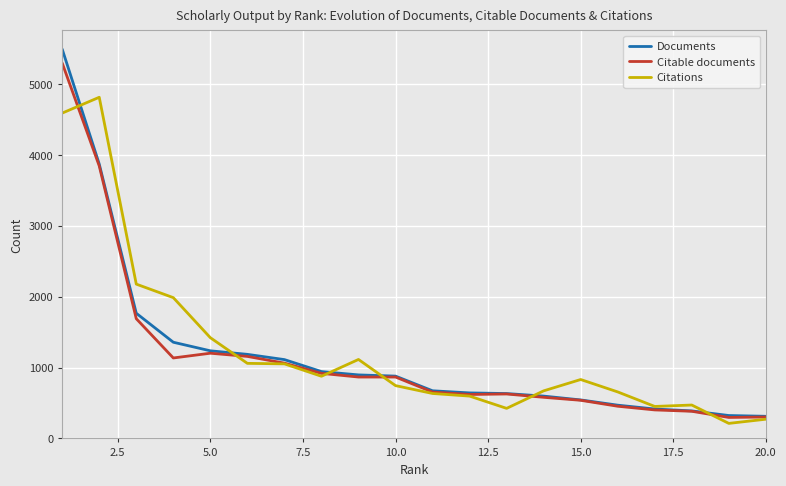

What is the maximum value shown in the chart?

5492